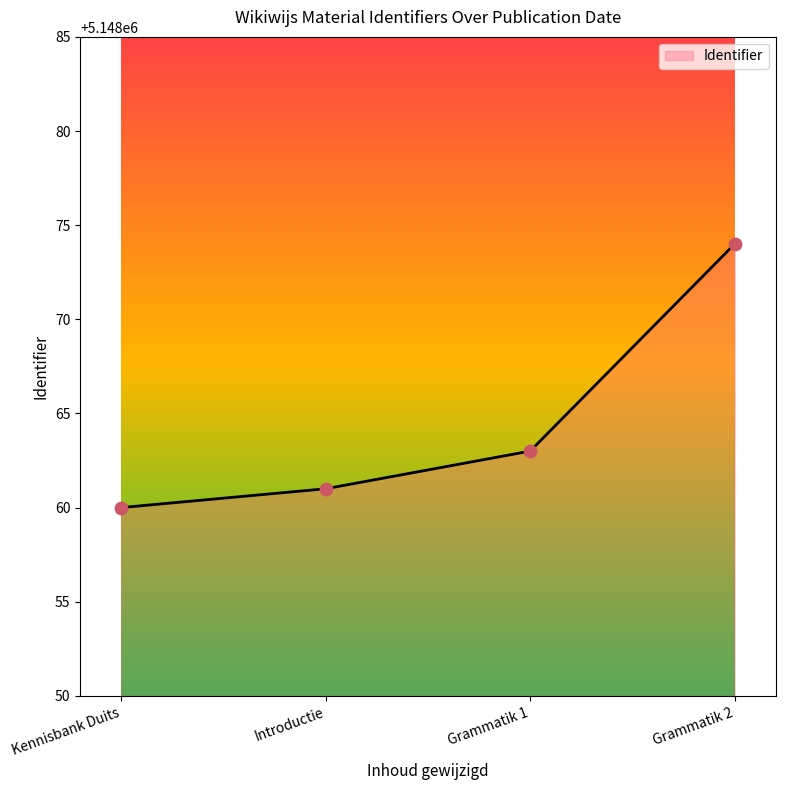

What is the change in value from Introductie to Grammatik 2?

+13